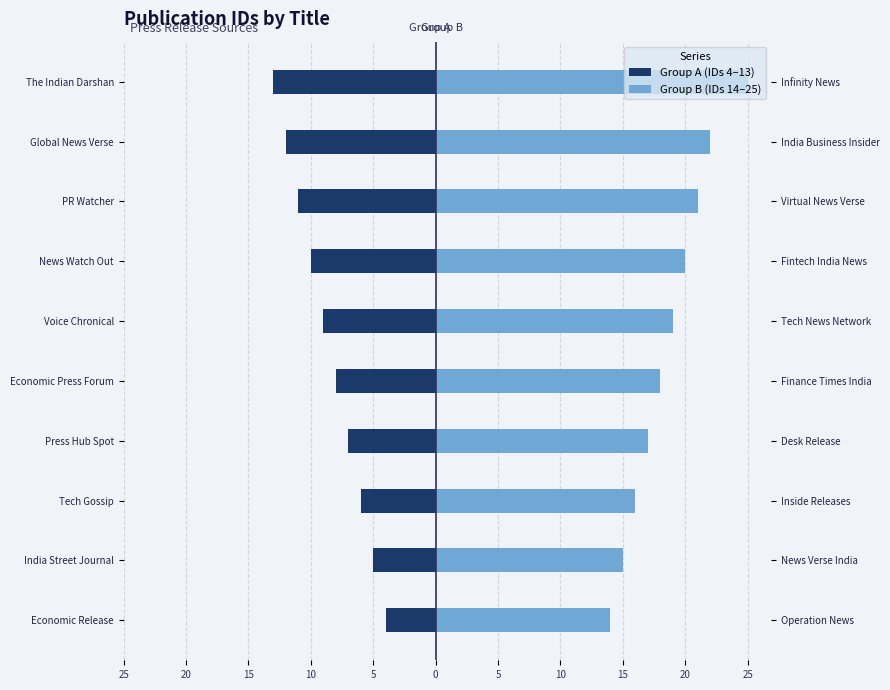

Are the bars horizontal?

Yes